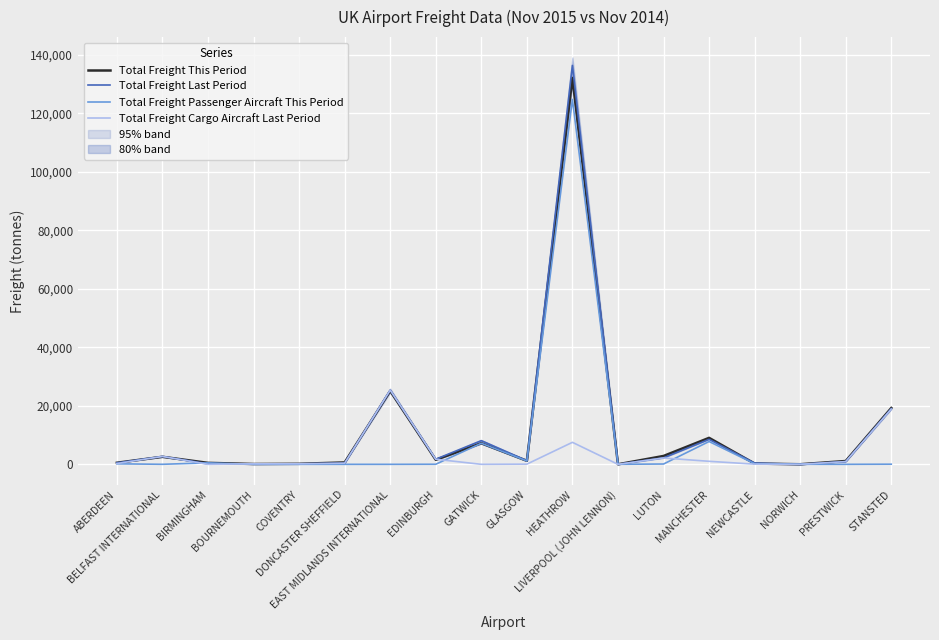

What position from the left is COVENTRY?

5